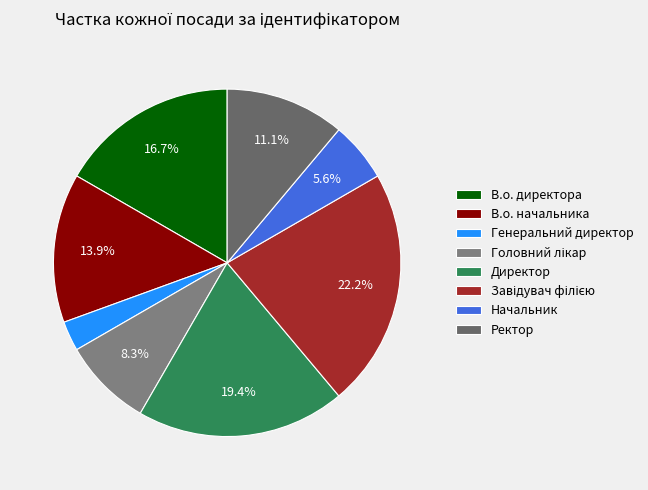

Does Начальник account for over 50% of the chart?

No